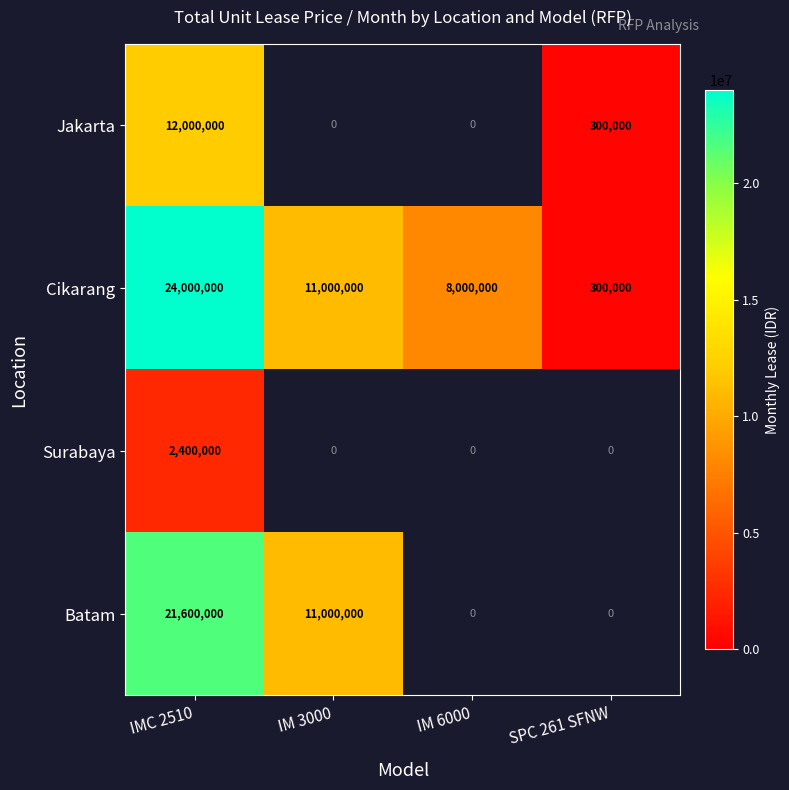

Count the number of data series in this chart.

4